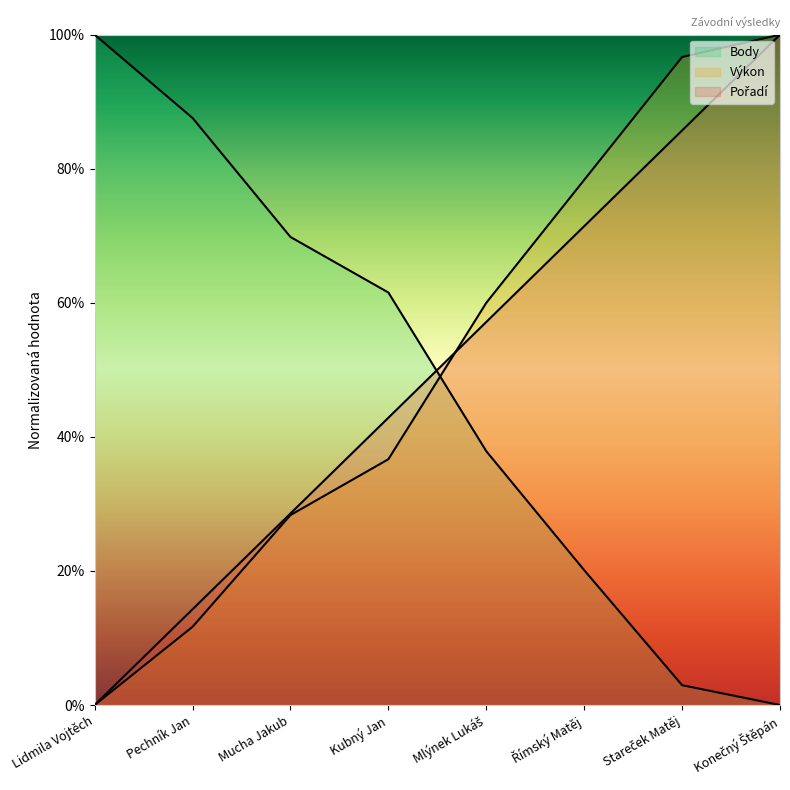

Reading left to right, extract all data points from this chart.

Pořadí: 0.0	14.3	28.6	42.9	57.1	71.4	85.7	100.0
Výkon: 0.0	11.7	28.3	36.7	60.0	78.3	96.7	100.0
Body: 100.0	87.6	69.8	61.5	37.9	20.1	3.0	0.0